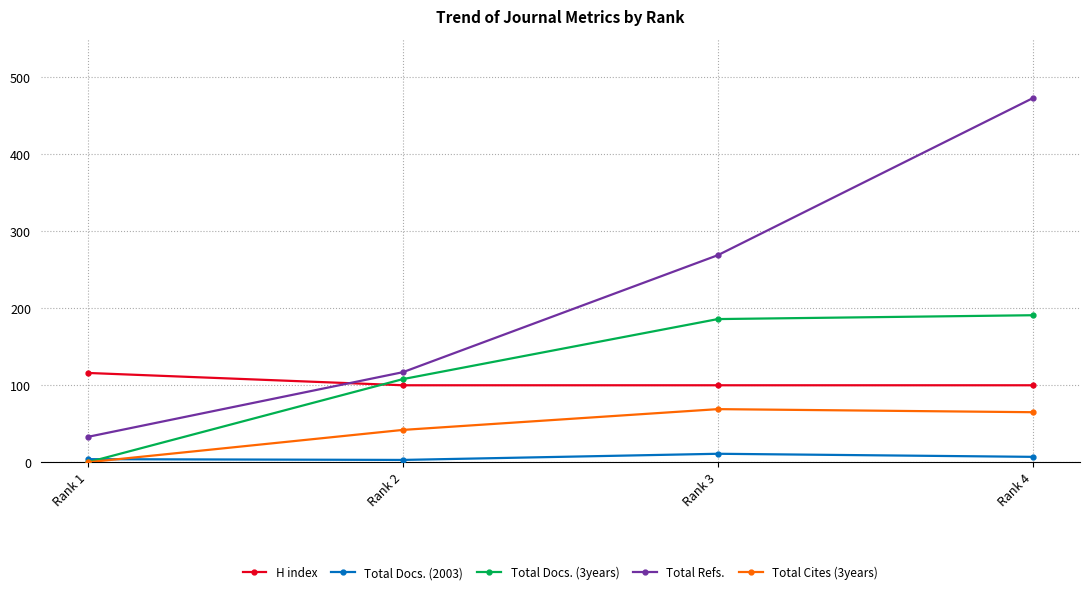

Which series has the widest spread of values?

Total Refs.